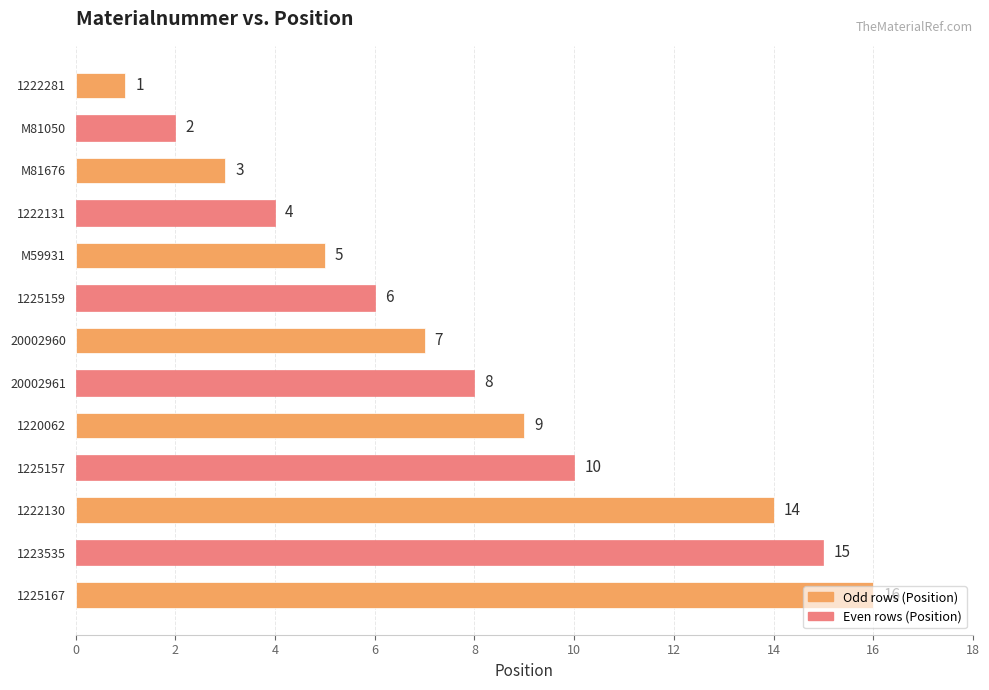

How many bars are there in total?

13